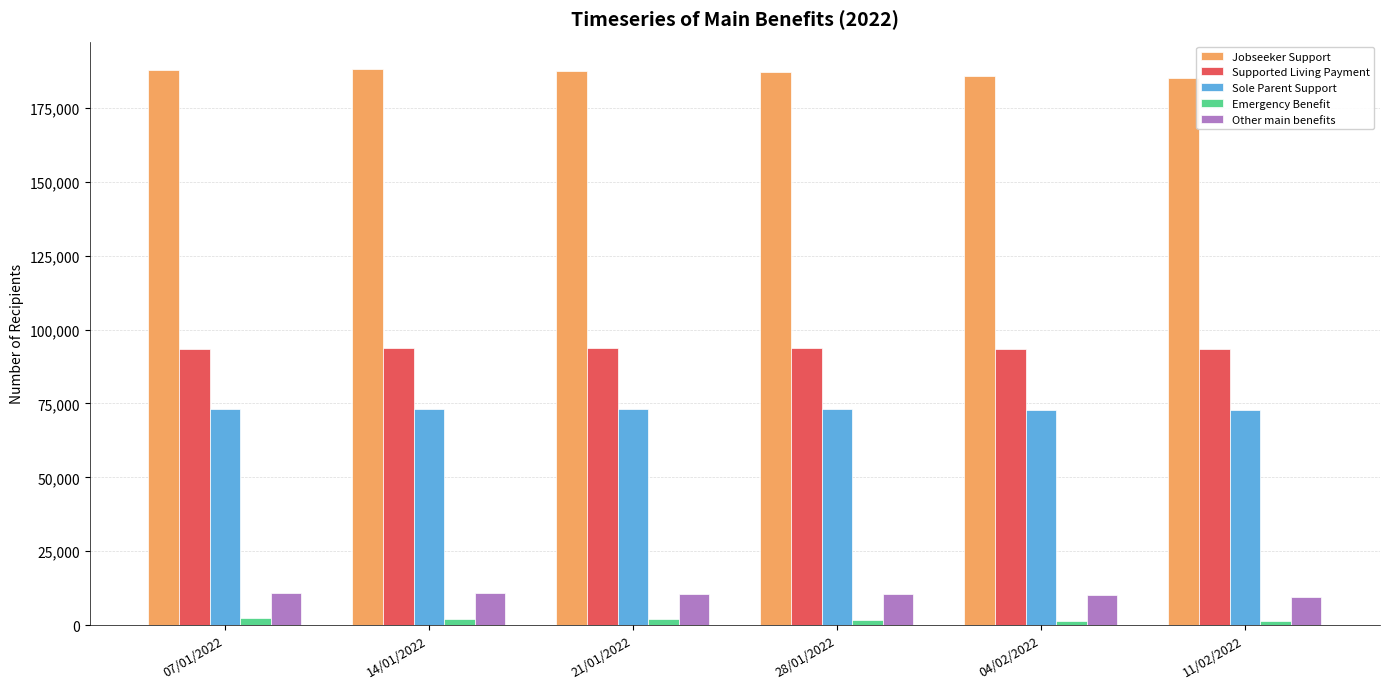

What are all the series names shown in the legend?

Jobseeker Support, Supported Living Payment, Sole Parent Support, Emergency Benefit, Other main benefits